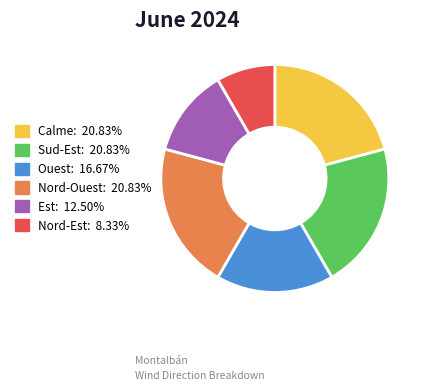

What is the ratio of the value at Ouest to the value at Nord-Est?

2.0